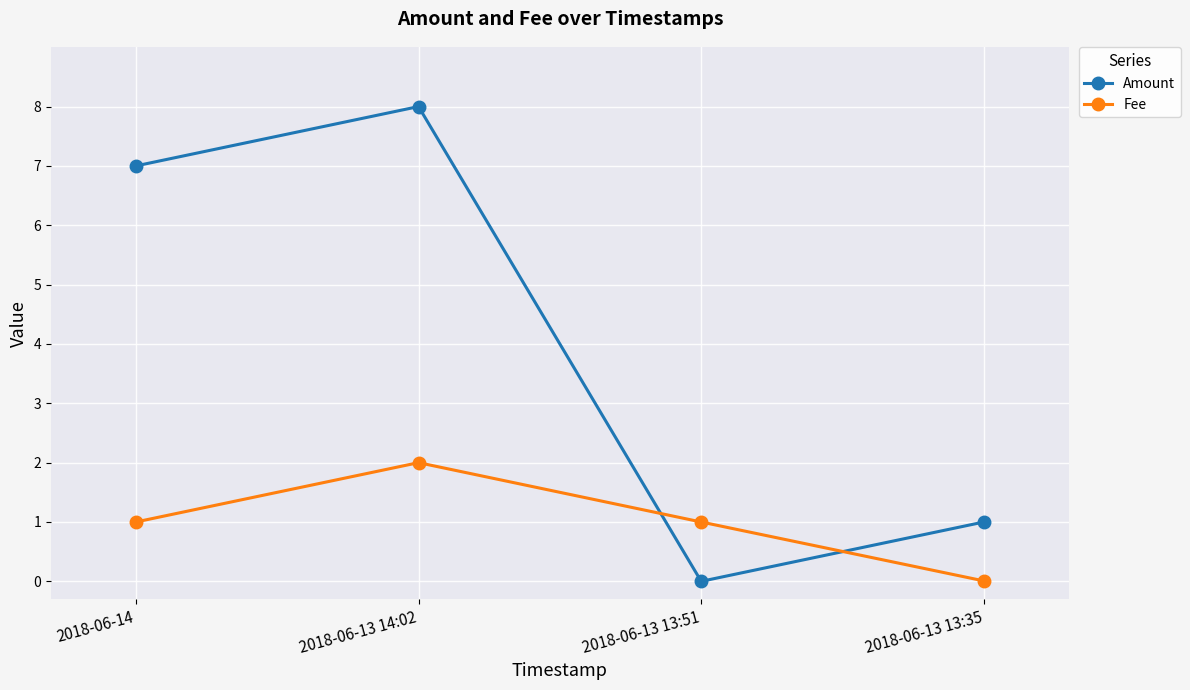

How many interior local peaks does the Fee series have?

1